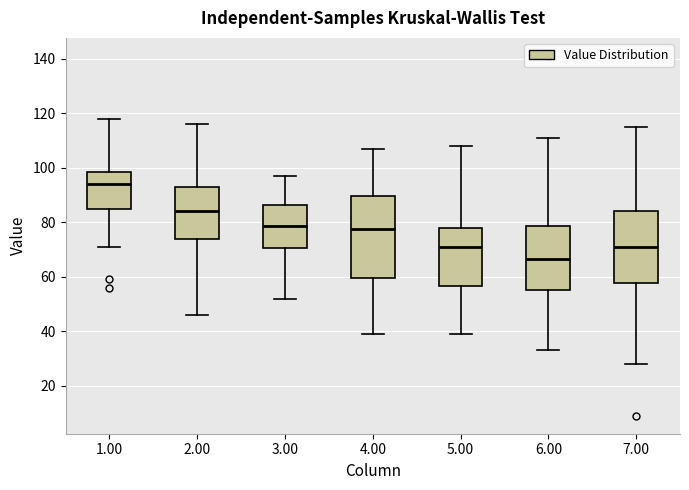

Which box is the tallest, from its lower edge to its upper edge?

4.00